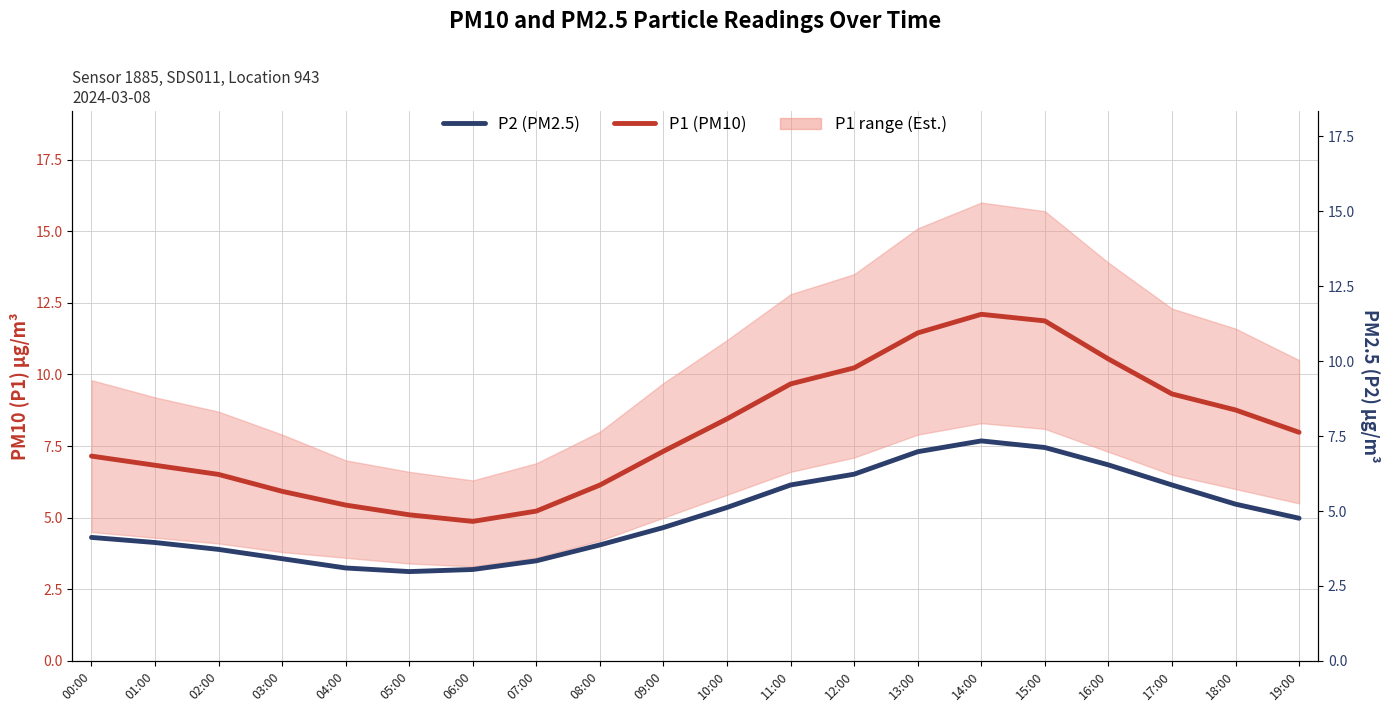

At which category is the sum across all series the highest?

14:00